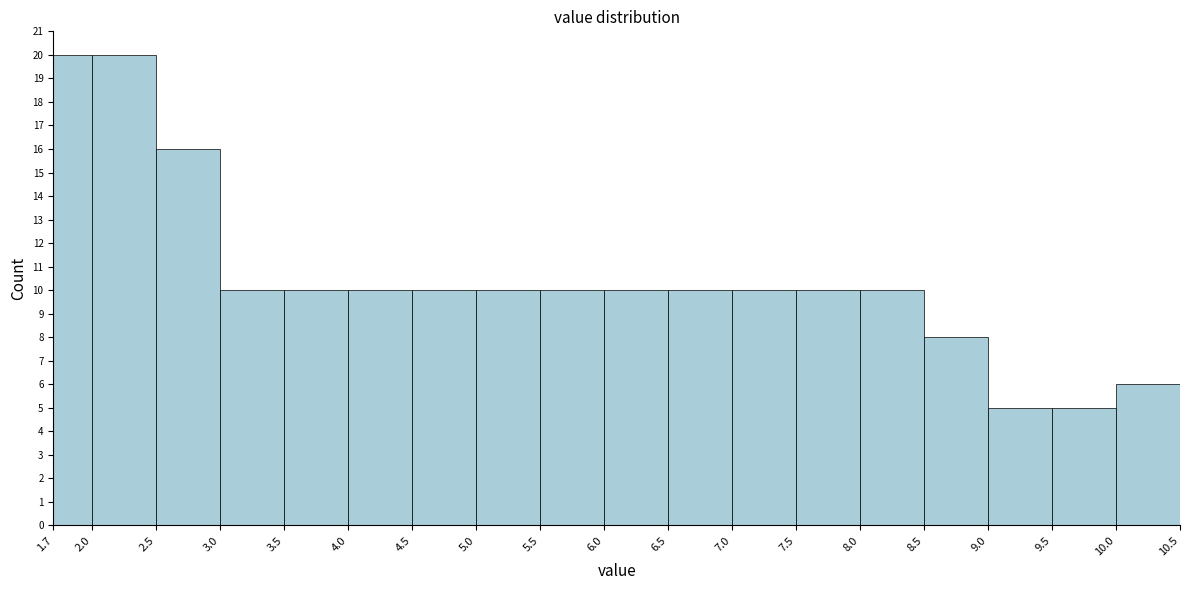

Reading left to right, transcribe this chart: for each bar, give the range it covers on the x-axis and its height. The values are not printed on the chart, so give them approximately, as read against the axis.

1.7 to 2.0: 20
2.0 to 2.5: 20
2.5 to 3.0: 16
3.0 to 3.5: 10
3.5 to 4.0: 10
4.0 to 4.5: 10
4.5 to 5.0: 10
5.0 to 5.5: 10
5.5 to 6.0: 10
6.0 to 6.5: 10
6.5 to 7.0: 10
7.0 to 7.5: 10
7.5 to 8.0: 10
8.0 to 8.5: 10
8.5 to 9.0: 8
9.0 to 9.5: 5
9.5 to 10.0: 5
10.0 to 10.5: 6